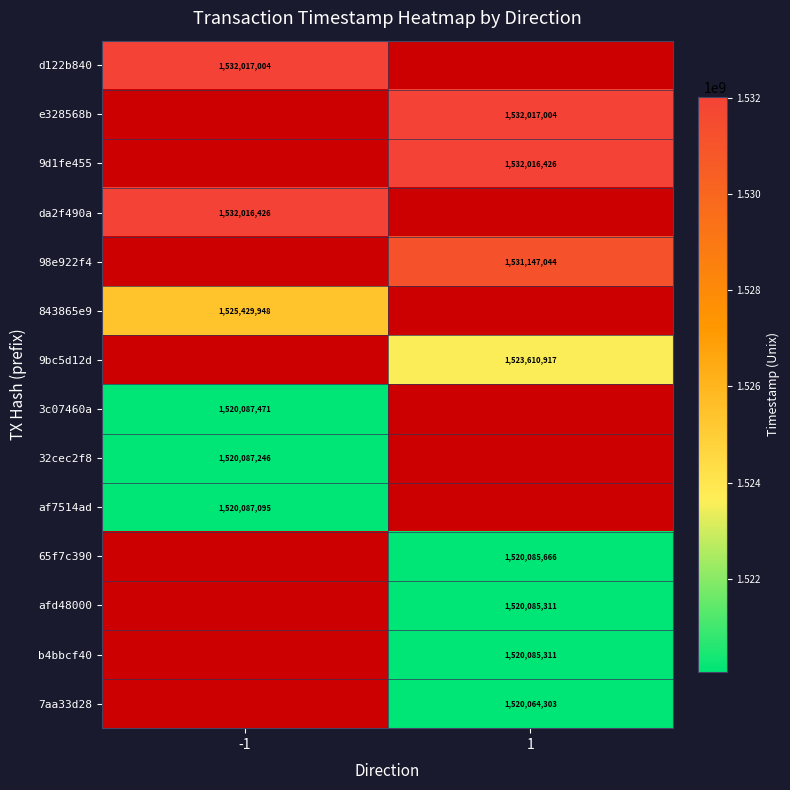

The value of 98e922f4 at 1 is 1531147044. True or false?

True